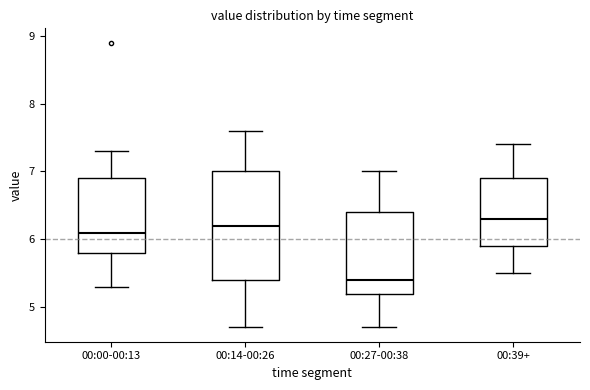

Reading left to right, transcribe this box plot: for each box, give where its median line is, the range the box spans, and where its two whiskers end, as read against the y-axis. The values are not printed on the chart, so give them approximately, as read against the axis.

00:00-00:13: median 6.1, box 5.8 to 6.9, whiskers 5.3 to 7.3
00:14-00:26: median 6.2, box 5.4 to 7.0, whiskers 4.7 to 7.6
00:27-00:38: median 5.4, box 5.2 to 6.4, whiskers 4.7 to 7.0
00:39+: median 6.3, box 5.9 to 6.9, whiskers 5.5 to 7.4